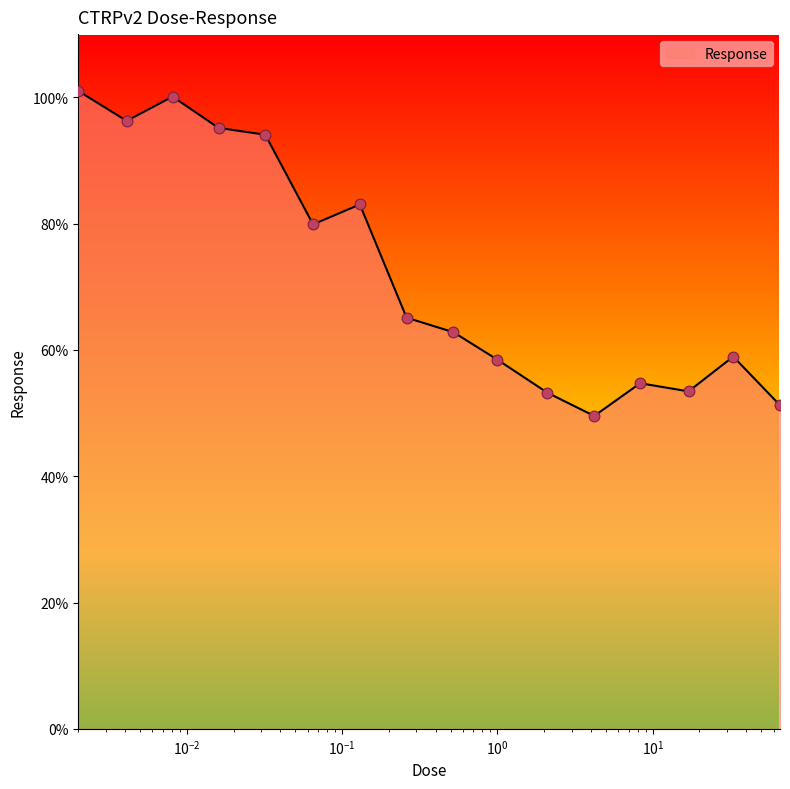

What is the maximum value shown in the chart?

101.0